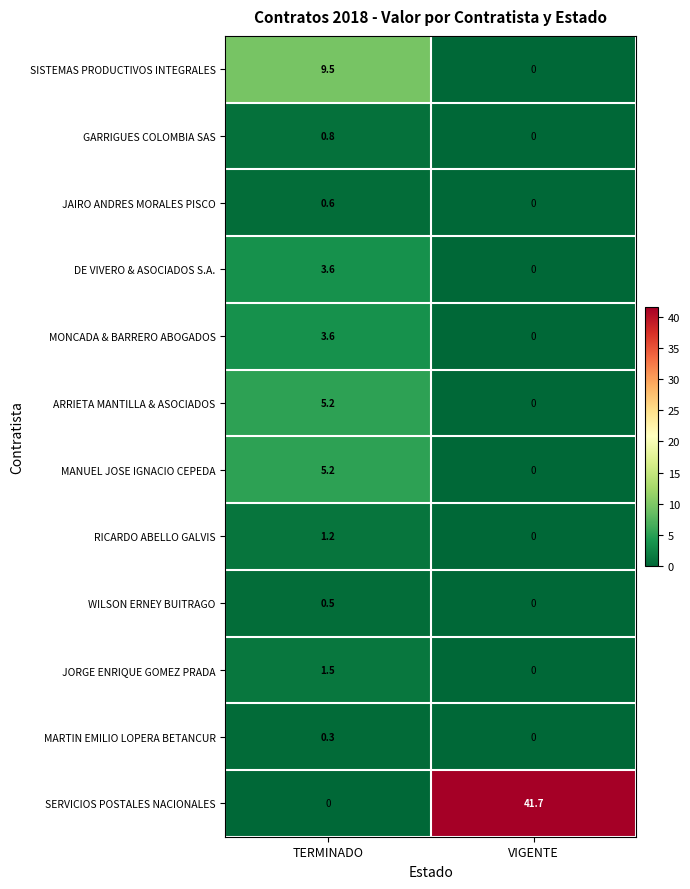

Reading left to right, list all the values displayed in this chart.

SISTEMAS PRODUCTIVOS INTEGRALES: 9.5	0.0
GARRIGUES COLOMBIA SAS: 0.8	0.0
JAIRO ANDRES MORALES PISCO: 0.6	0.0
DE VIVERO & ASOCIADOS S.A.: 3.6	0.0
MONCADA & BARRERO ABOGADOS: 3.6	0.0
ARRIETA MANTILLA & ASOCIADOS: 5.2	0.0
MANUEL JOSE IGNACIO CEPEDA: 5.2	0.0
RICARDO ABELLO GALVIS: 1.2	0.0
WILSON ERNEY BUITRAGO: 0.5	0.0
JORGE ENRIQUE GOMEZ PRADA: 1.5	0.0
MARTIN EMILIO LOPERA BETANCUR: 0.3	0.0
SERVICIOS POSTALES NACIONALES: 0.0	41.7